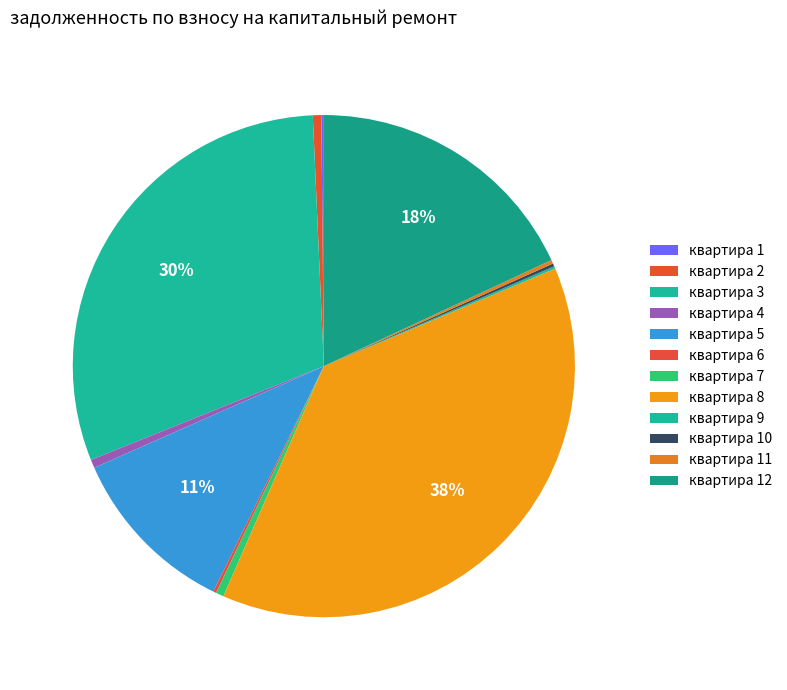

Is there any slice that represents more than half of the pie?

No